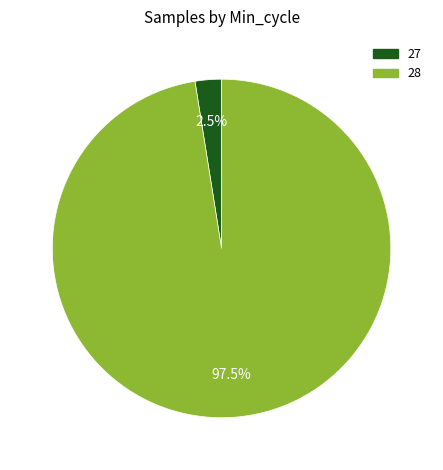

What is the largest slice in the pie chart?

28